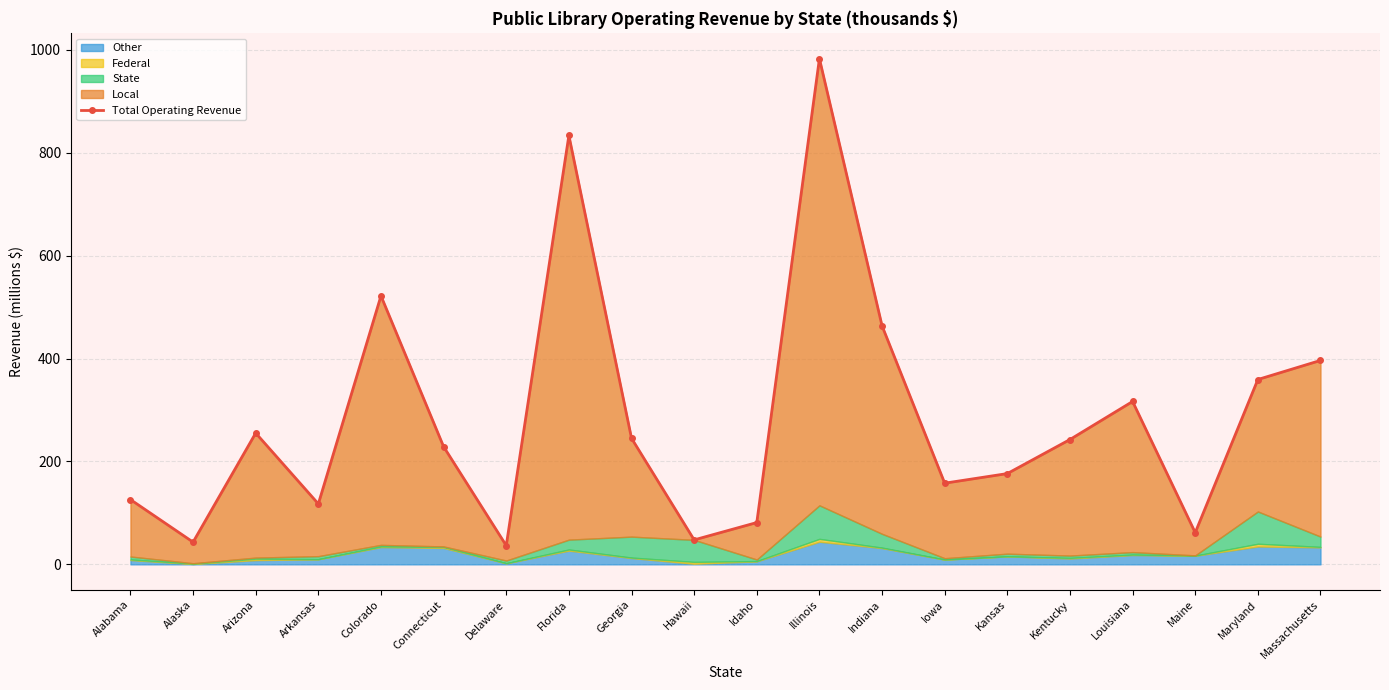

Between Georgia and Alabama, which is larger?

Georgia